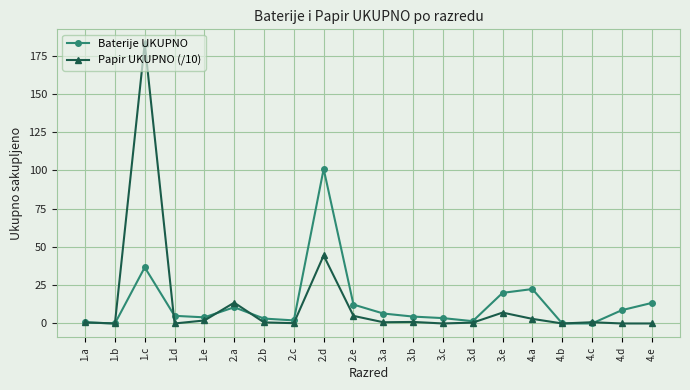

How many categories are shown in the chart?

20